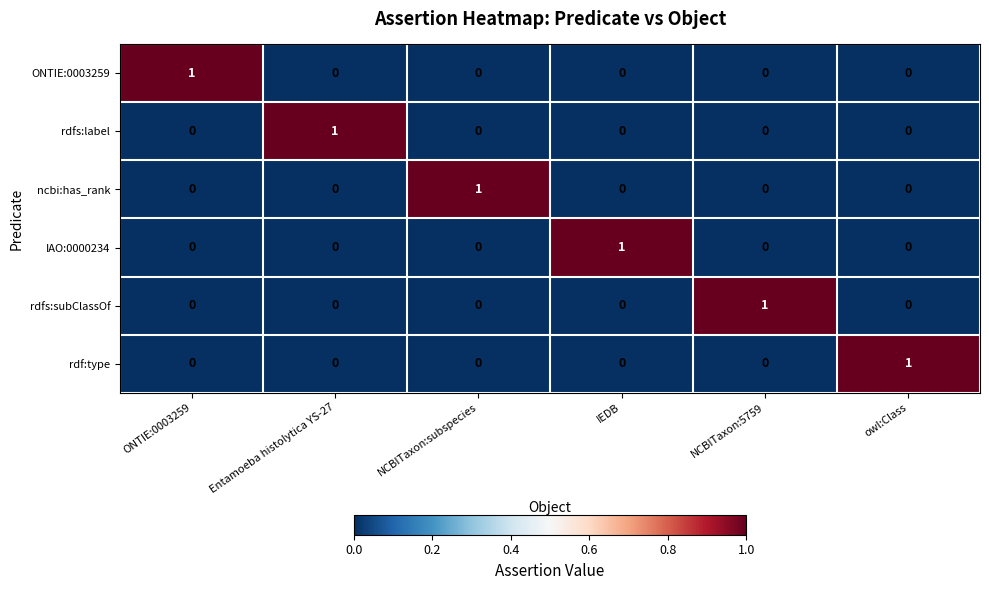

Is it true that ncbi:has_rank equals 1 at NCBITaxon:subspecies?

True